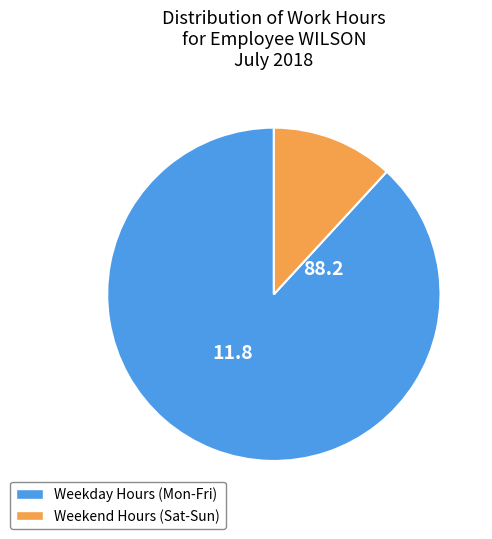

Is the sum of Weekend Hours (Sat-Sun) and Weekday Hours (Mon-Fri) greater than half?

Yes